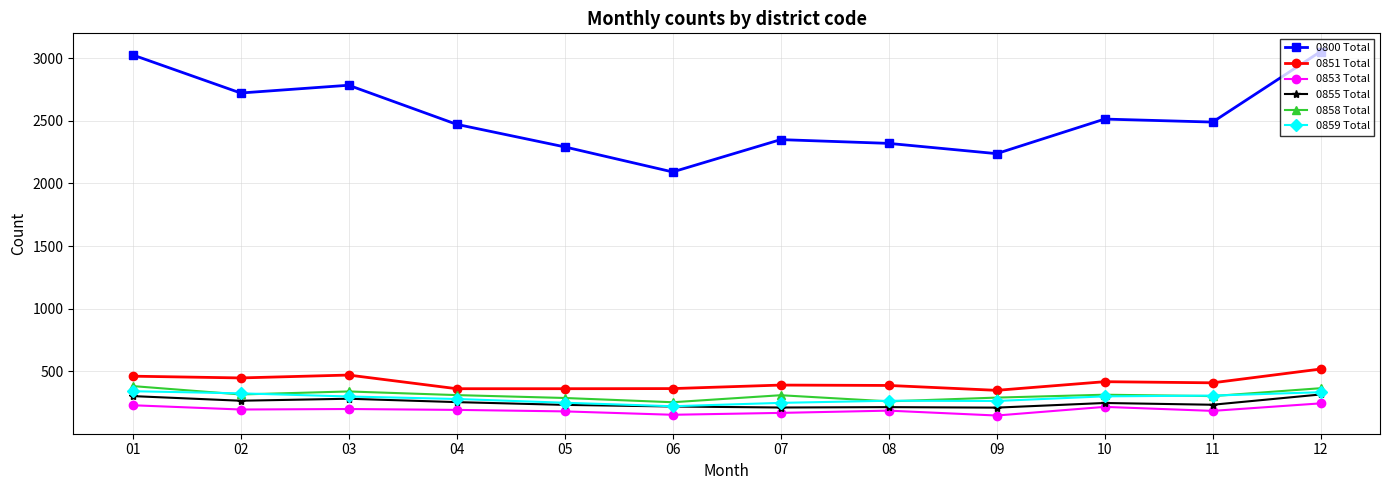

What is the smallest value displayed?

148